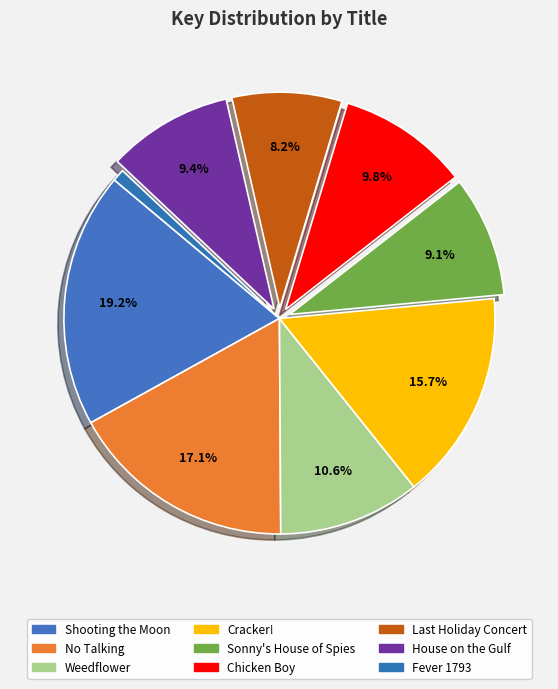

What is the largest slice in the pie chart?

Shooting the Moon